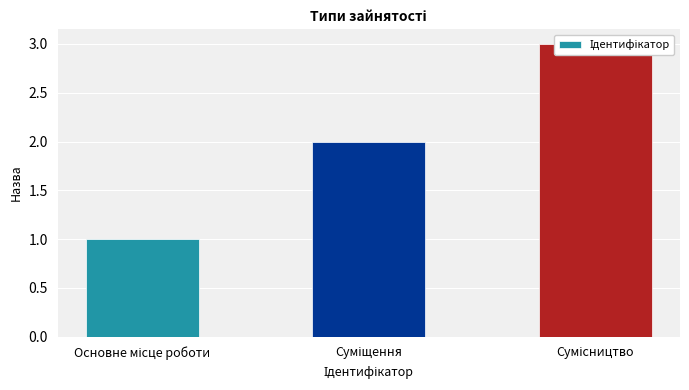

What is the difference between the values at Сумісництво and Основне місце роботи?

2